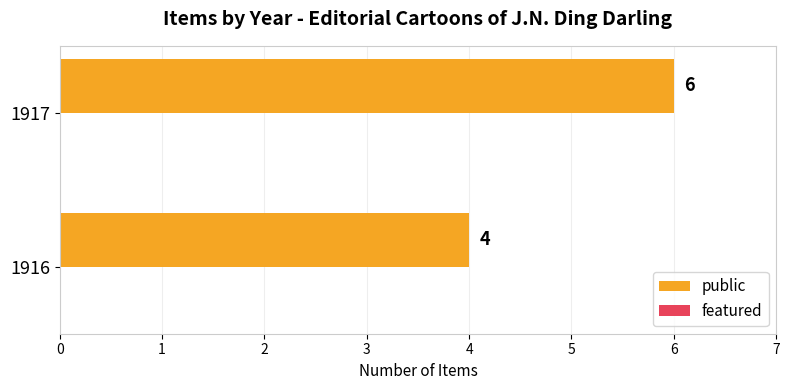

What is the greatest value displayed?

6